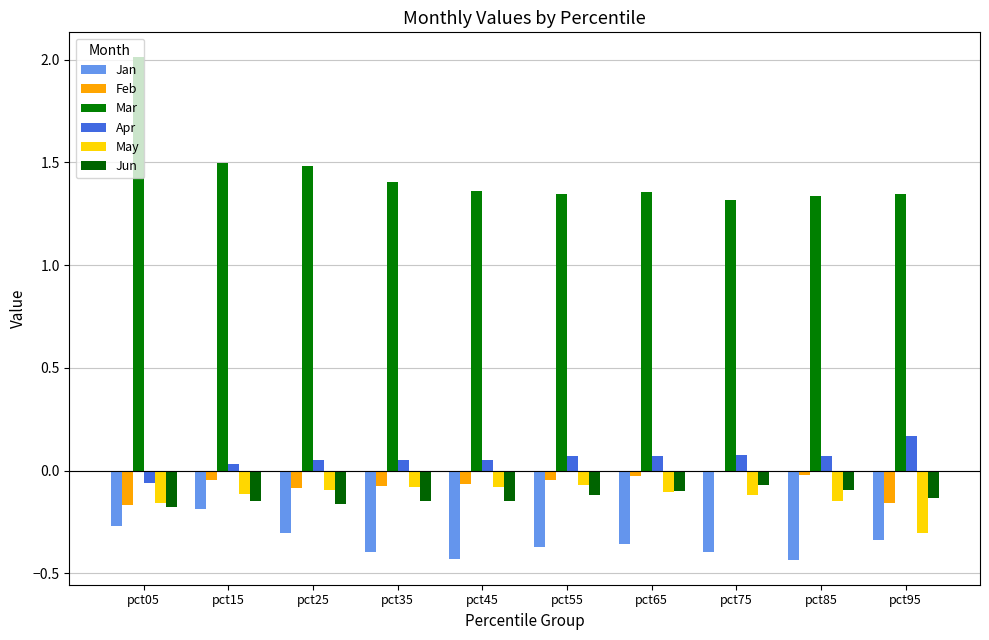

How many distinct data groups are displayed?

6